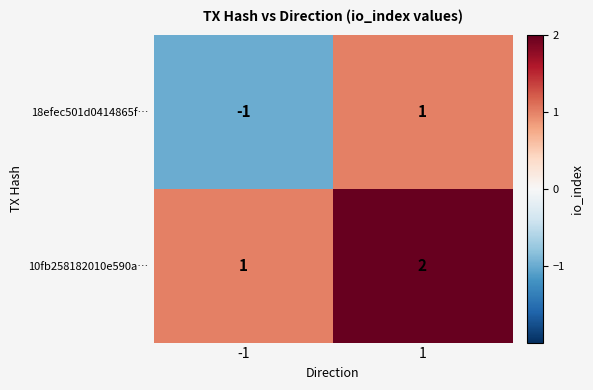

The 18efec501d0414865f… series shows 1 at 1. True or false?

True